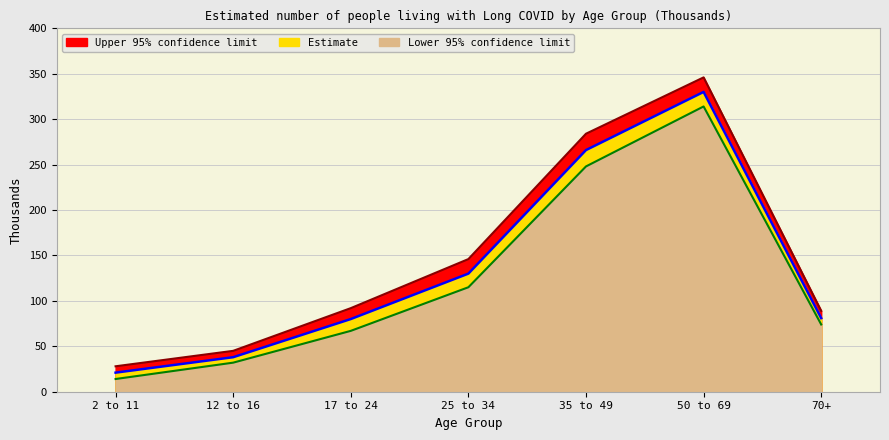

What is the total value across all series at 2 to 11?

63